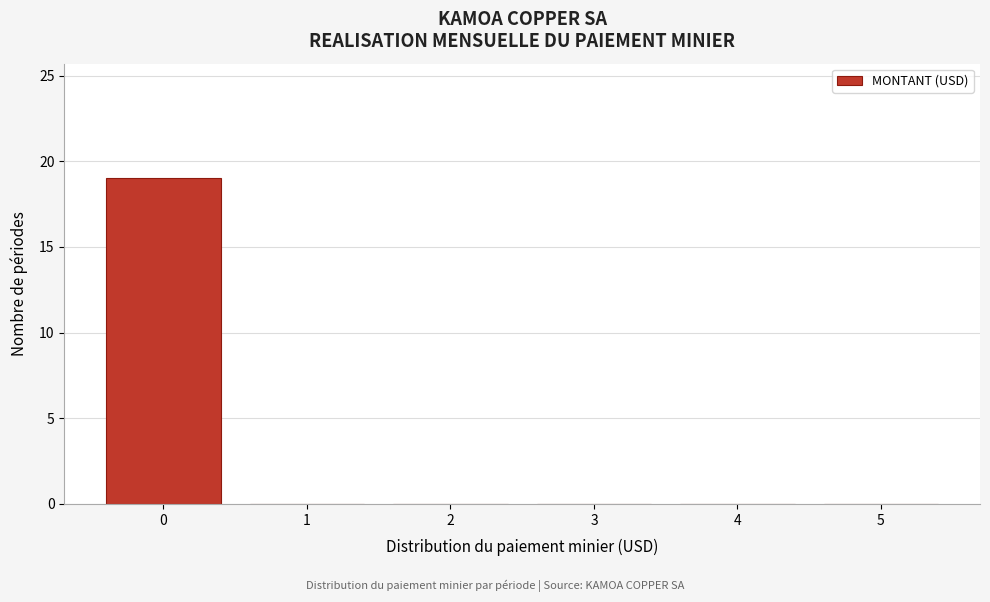

Reading right to left, what are all the values shown in this chart?

5=0	4=0	3=0	2=0	1=0	0=19